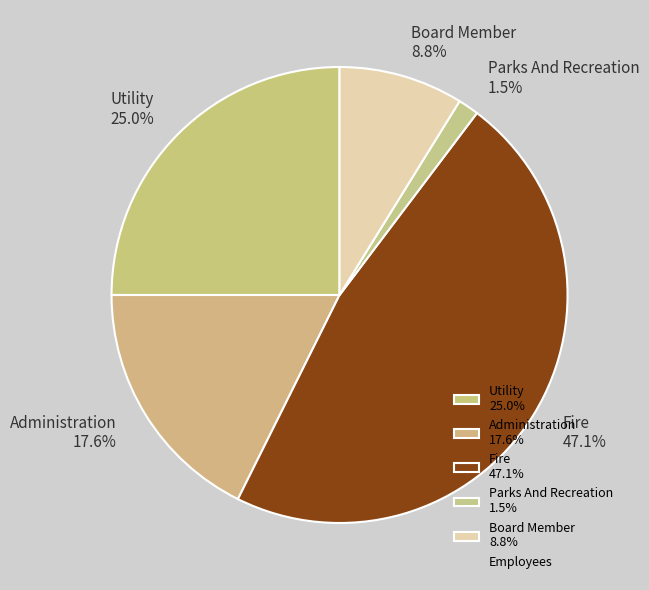

Is the sum of Board Member and Utility greater than half?

No